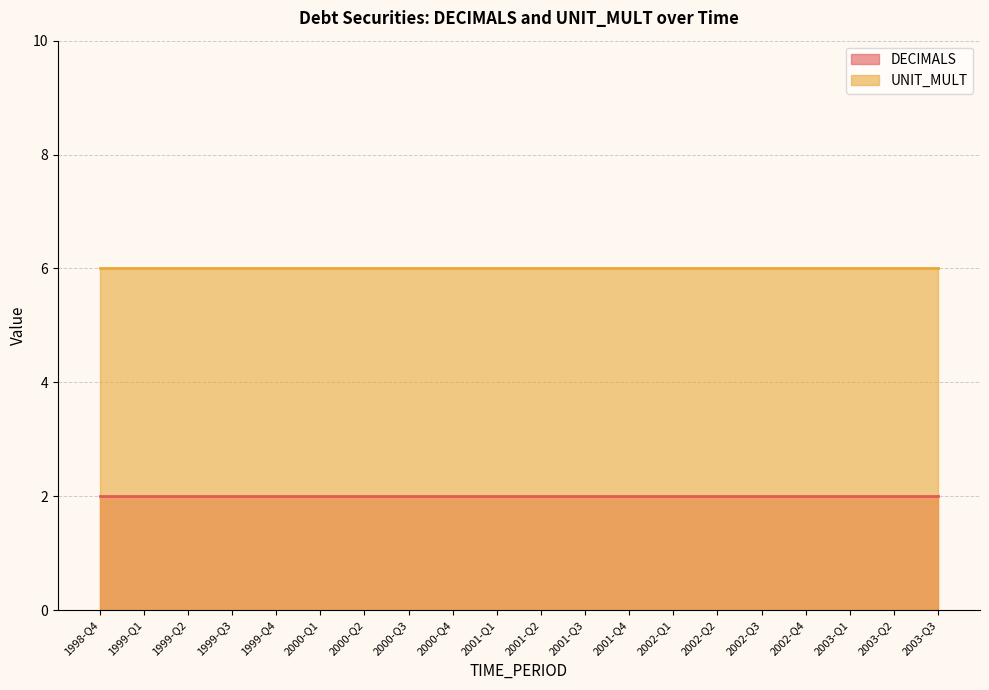

True or false: DECIMALS and UNIT_MULT cross at least once.

False